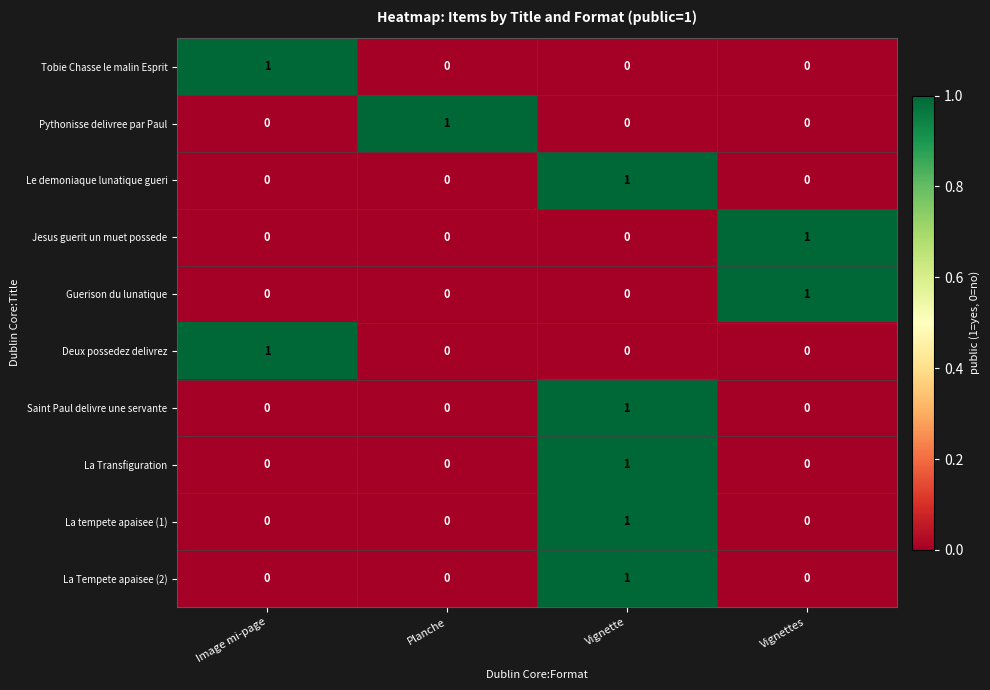

At how many categories does at least one series exceed 0?

4